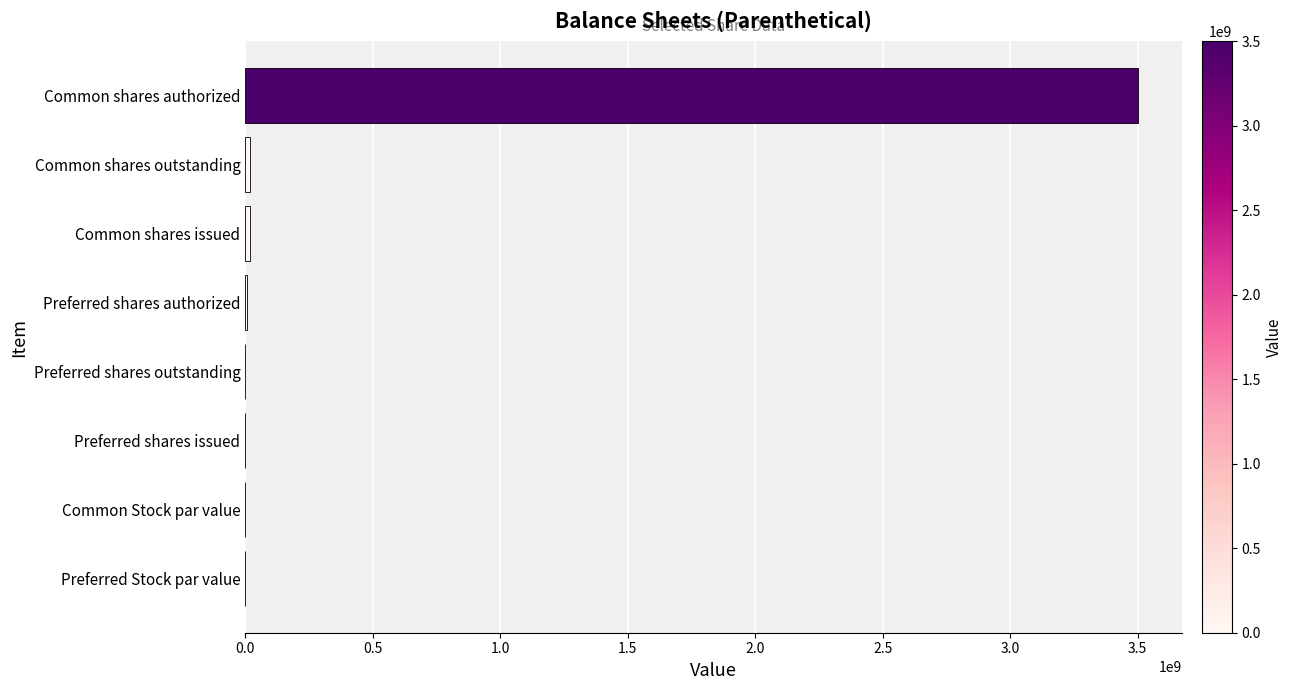

Is it true that the value at Preferred shares issued is 0.0?

True